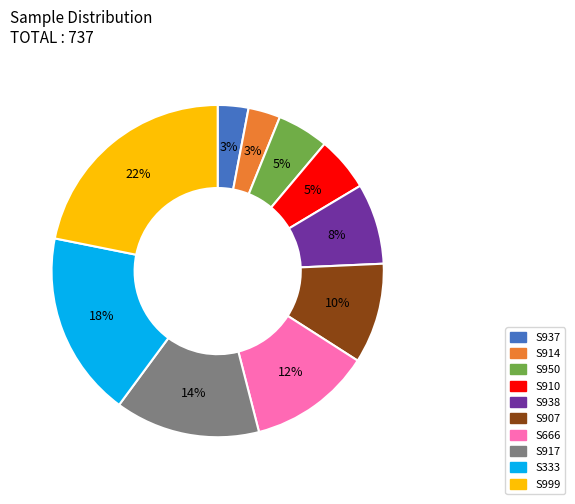

What percentage is the S937 slice, to the nearest percent?

3%